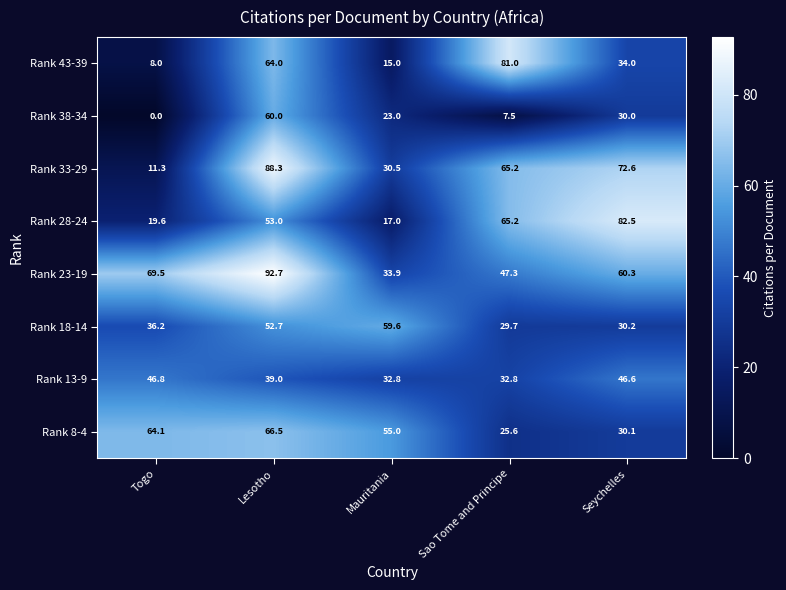

At which label is Rank 33-29 closest to 49?

Sao Tome and Principe